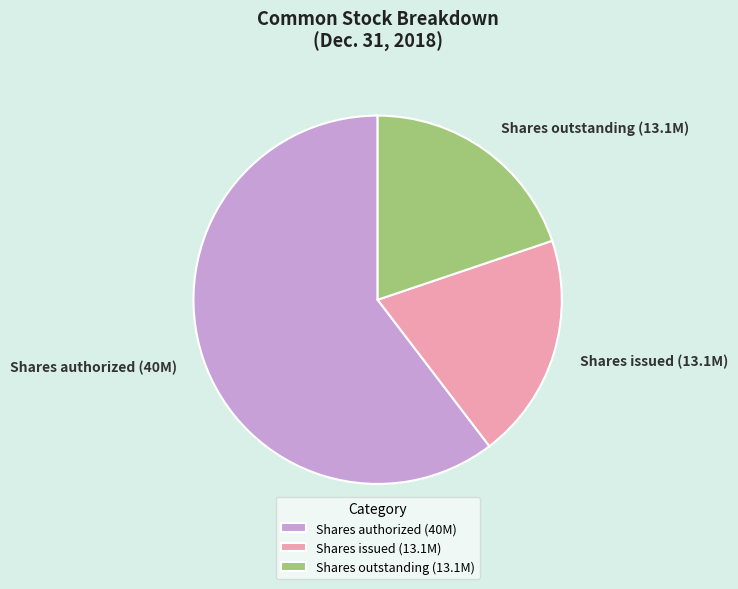

What is the majority slice?

Shares authorized (40M)